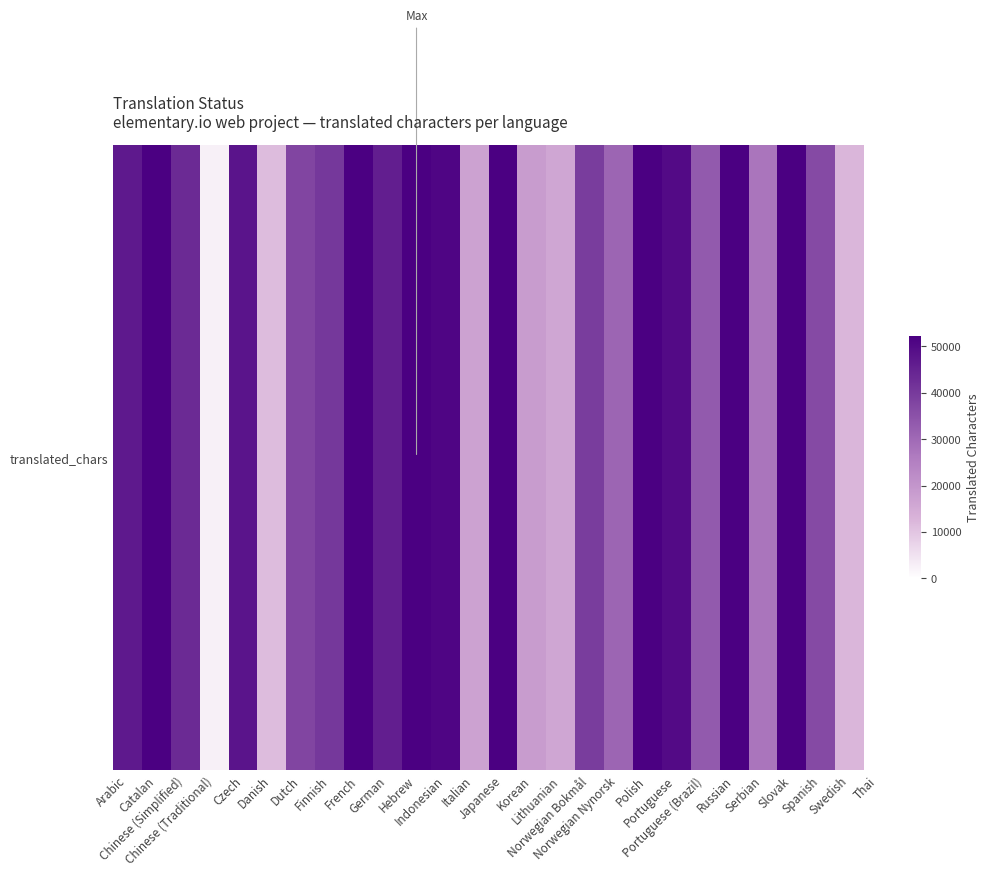

List the labels in order of value, smallest first.

Thai, Chinese (Traditional), Danish, Swedish, Lithuanian, Italian, Korean, Serbian, Norwegian Nynorsk, Portuguese (Brazil), Spanish, Dutch, Norwegian Bokmål, Finnish, Chinese (Simplified), German, Arabic, Czech, Portuguese, Indonesian, Catalan, French, Japanese, Polish, Russian, Slovak, Hebrew